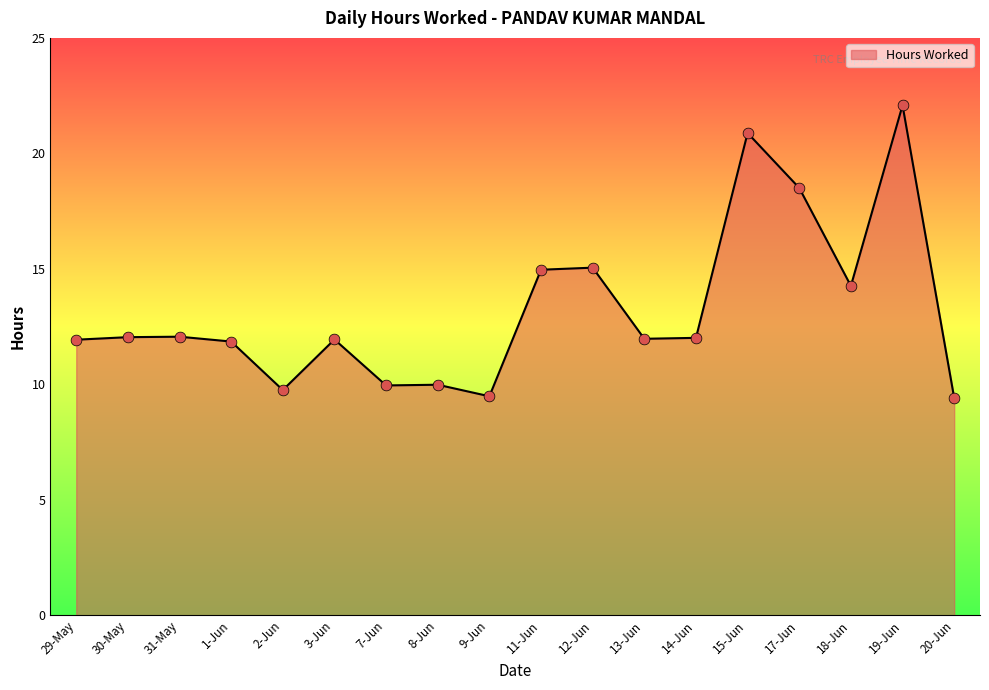

What is the change in value from 30-May to 12-Jun?

+3.0